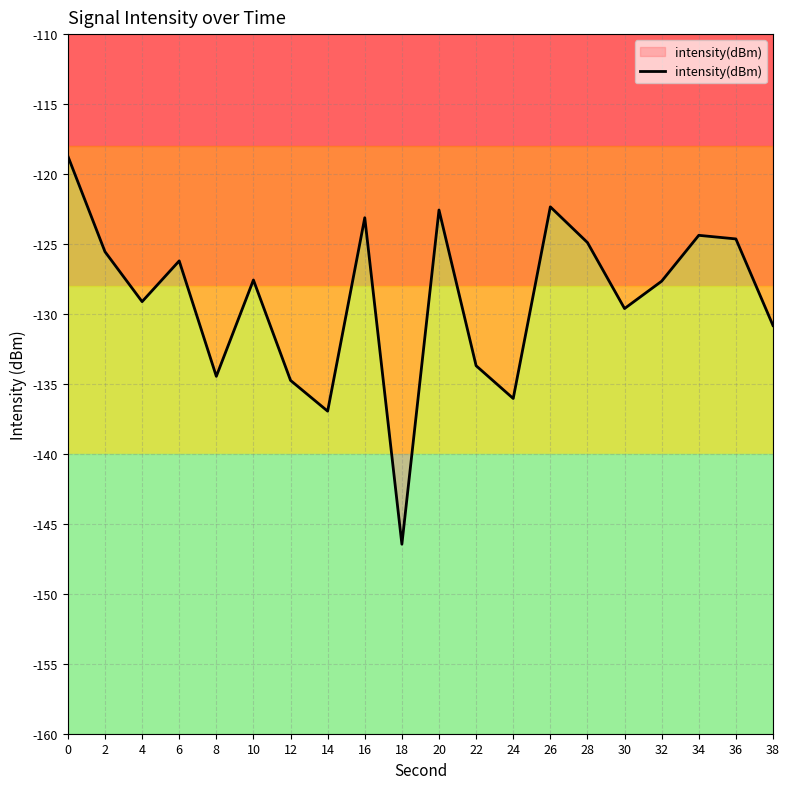

What is the minimum value shown in the chart?

-146.5